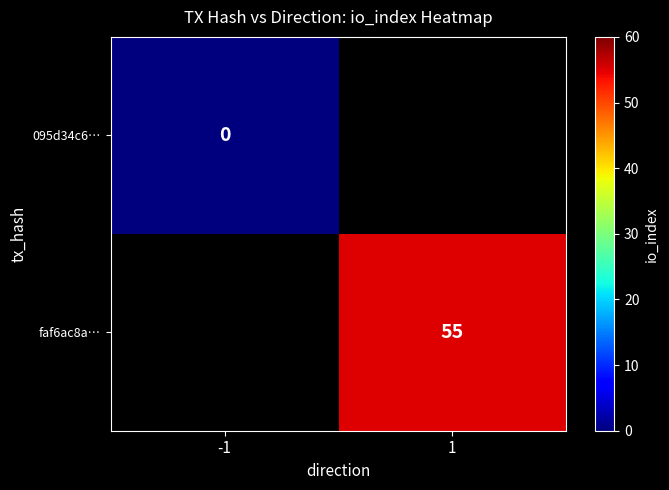

Is it true that faf6ac8a… equals 18 at 1?

False